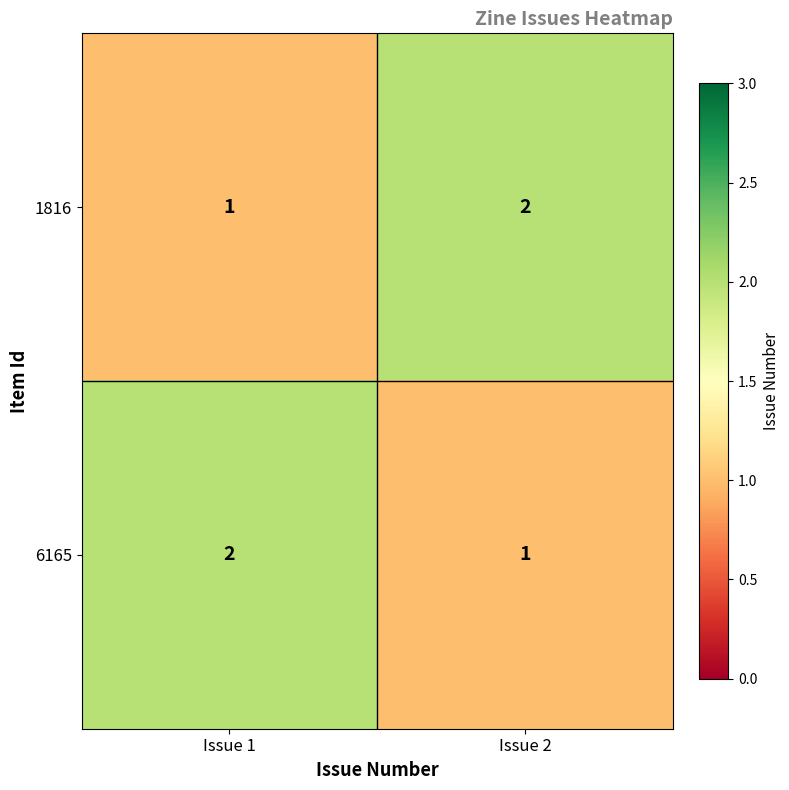

List the labels in order of 6165 value, largest first.

Issue 1, Issue 2